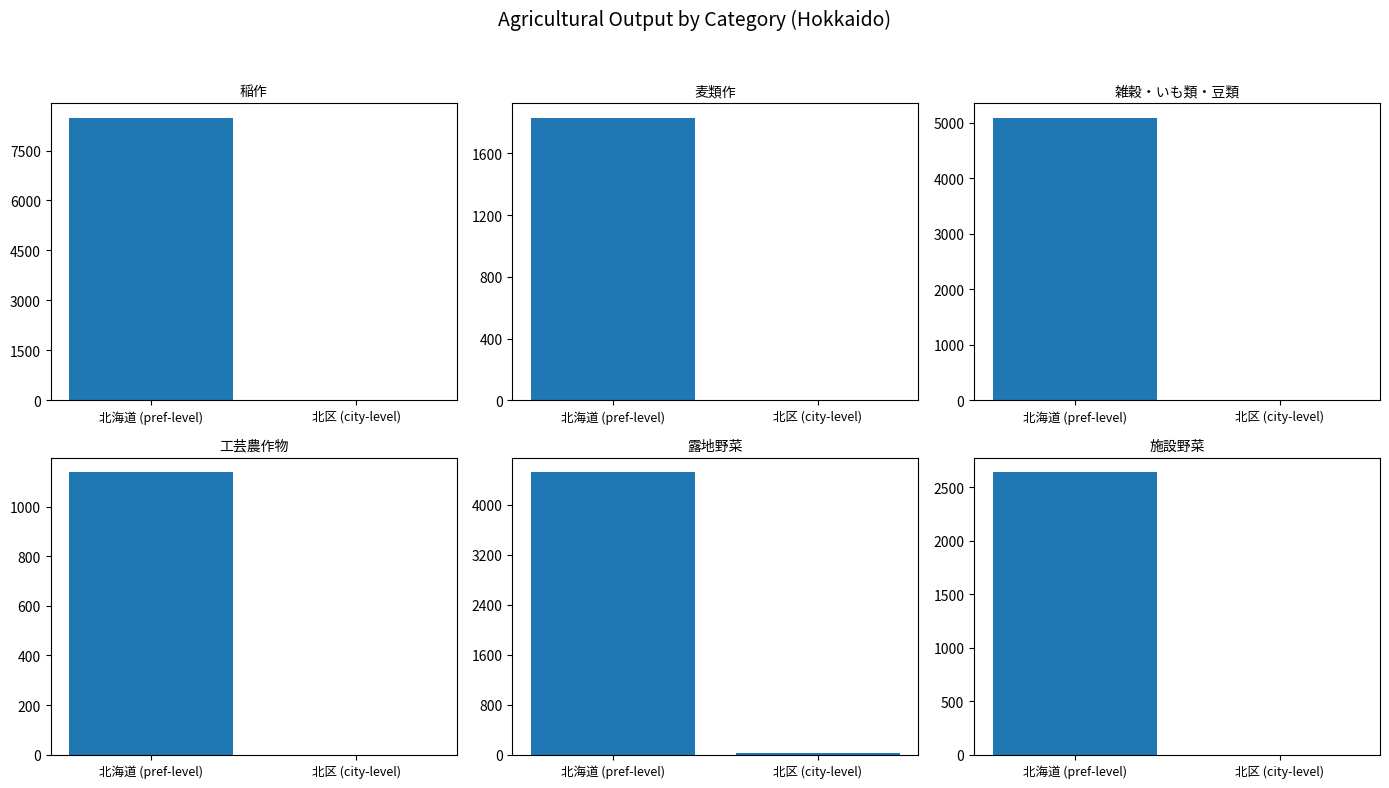

What is the value of the 北海道 (pref-level) bar at the 4th from the left?

1139